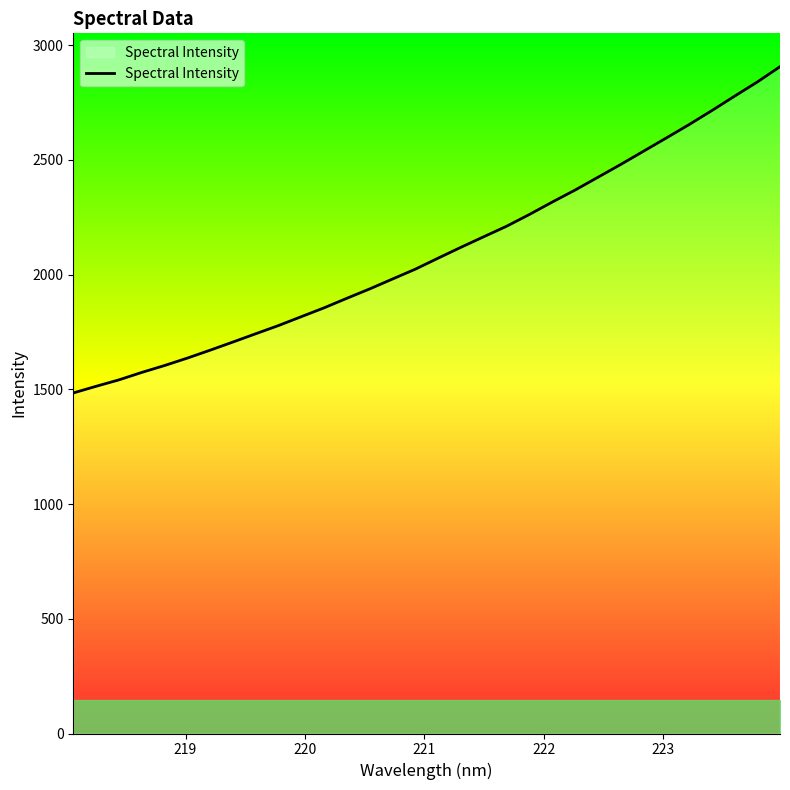

What is the difference between the maximum and minimum values?

1421.9